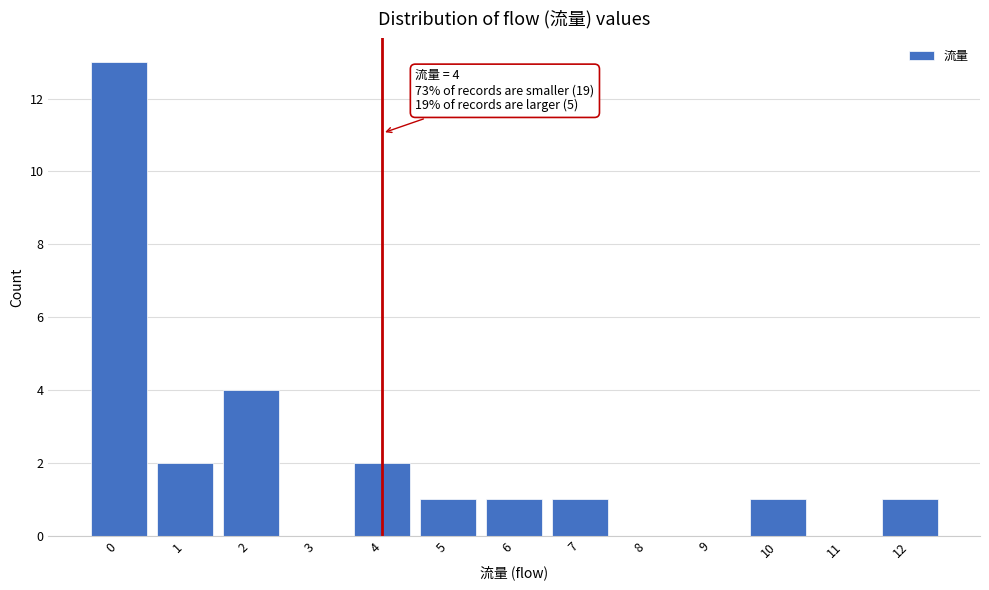

Which range on the x-axis has the tallest bar?

-0.5 to 0.5